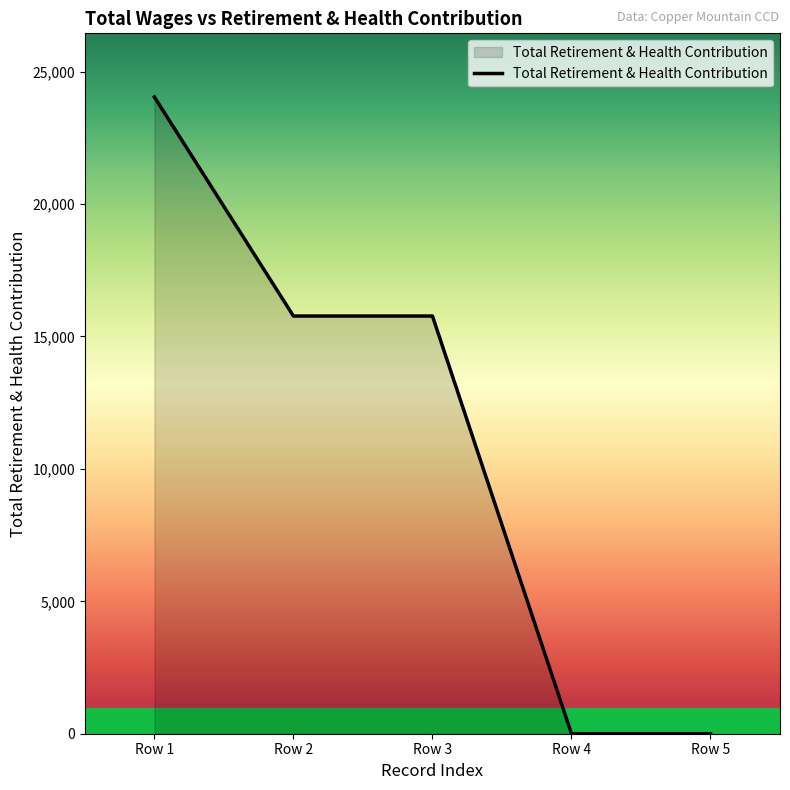

Reading left to right, list all the values displayed in this chart.

24041	15771	15771	0	0